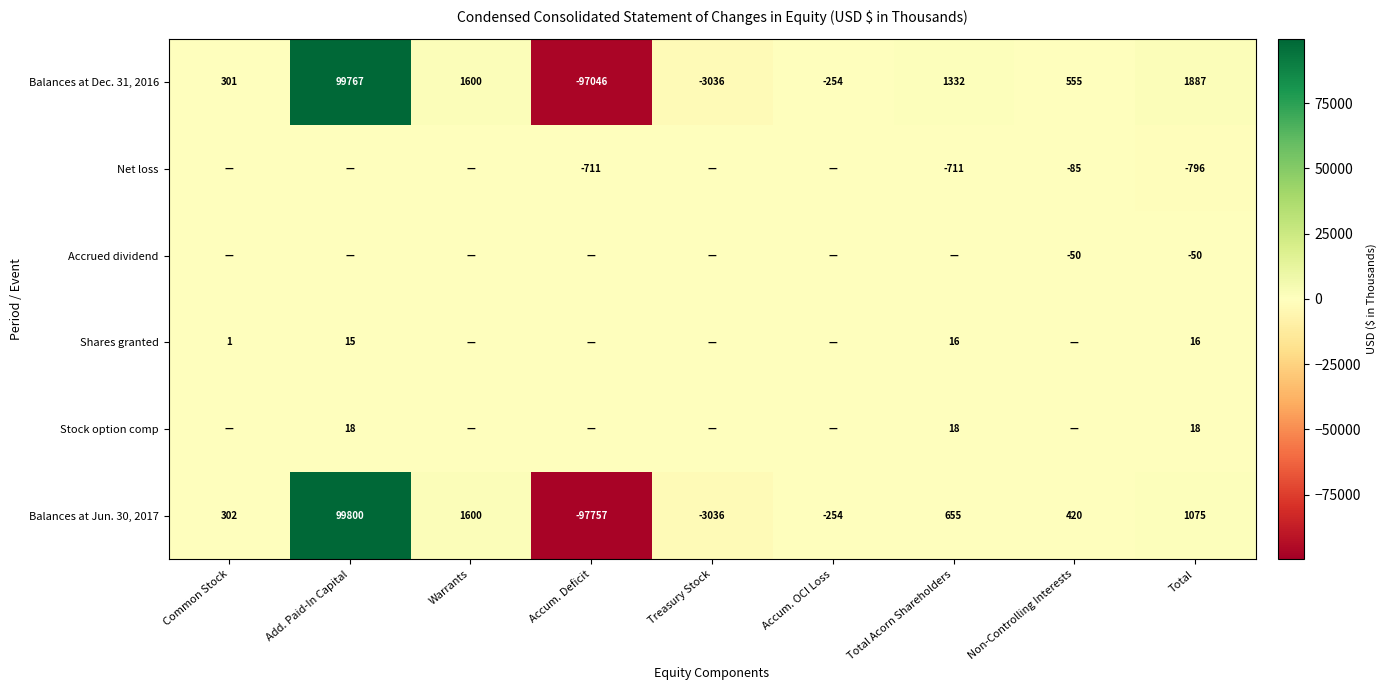

True or false: Shares granted has a value of 15 at Add. Paid-In Capital.

True